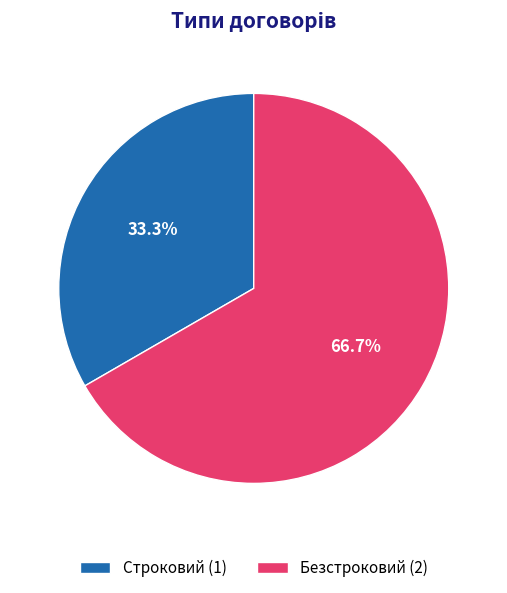

Which category has the biggest portion of the pie?

Безстроковий